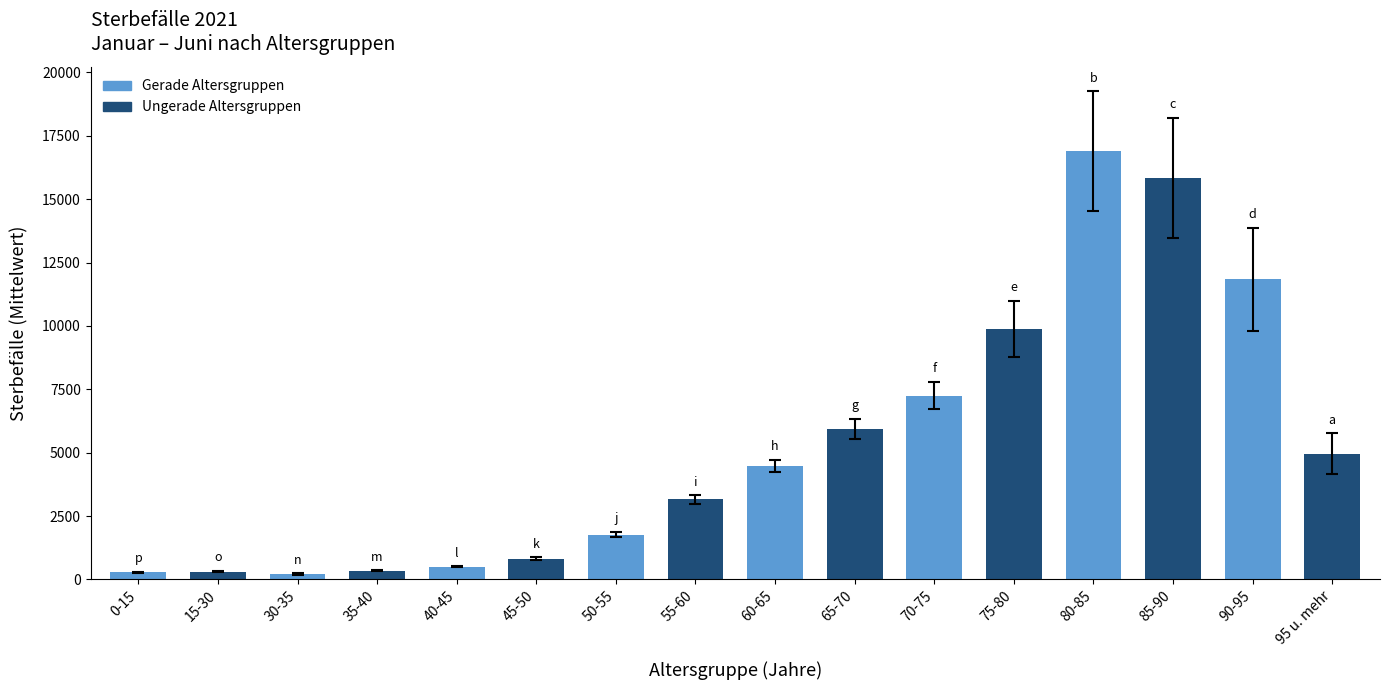

Is it true that the value at 80-85 is 5678.0?

False